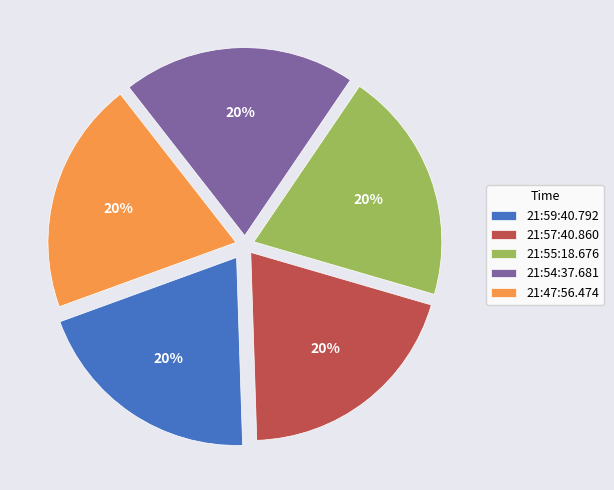

Does 21:59:40.792 represent more than half of the total?

No